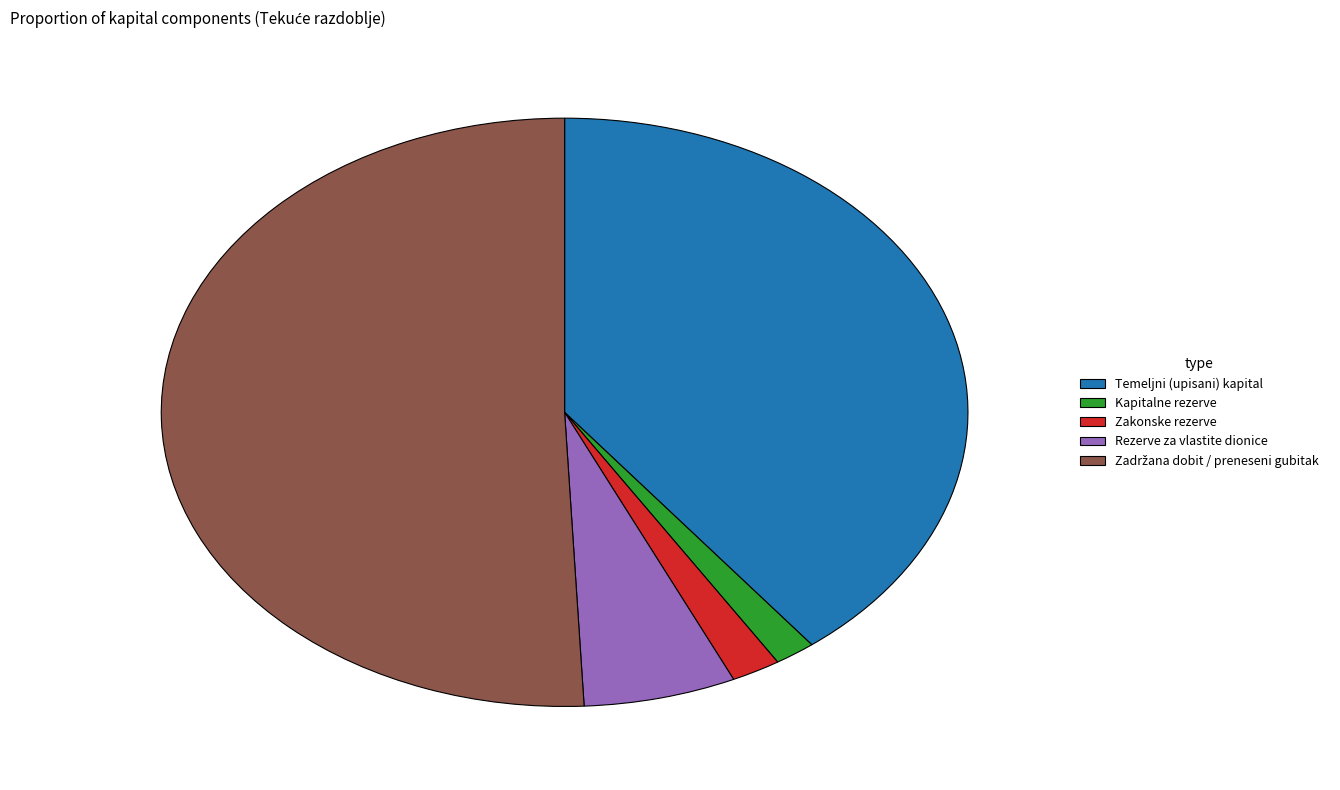

Is there any slice that represents more than half of the pie?

Yes